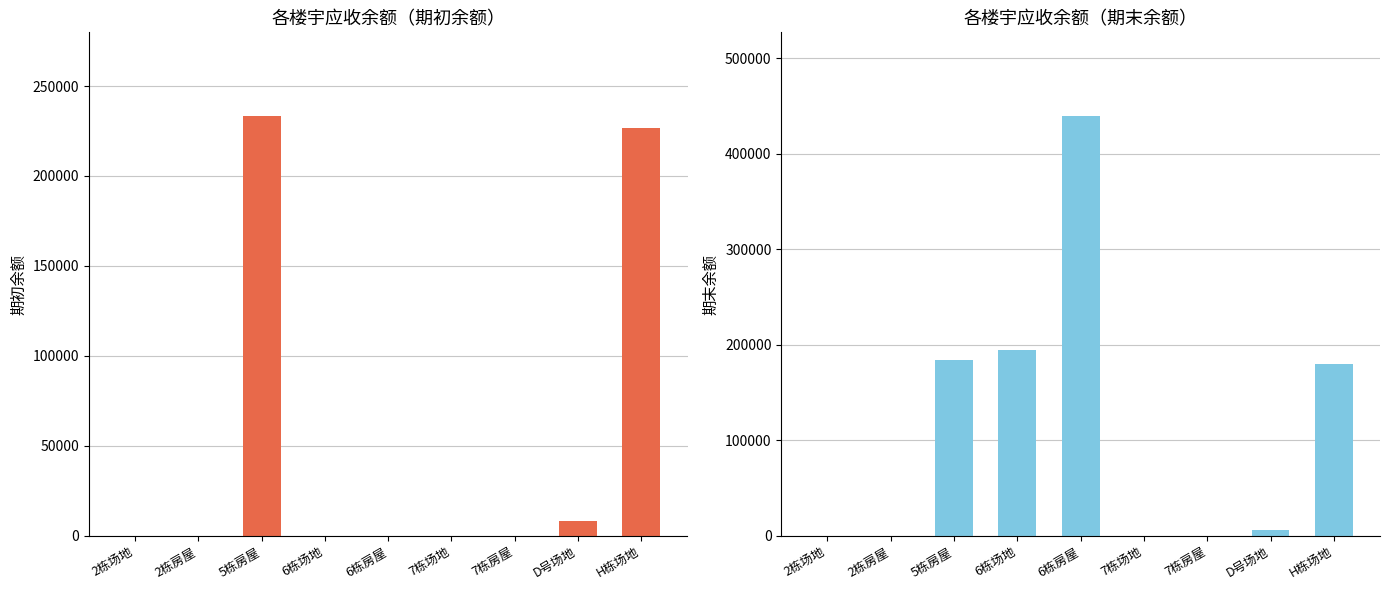

What is the label of the 5th bar from the left?

6栋房屋